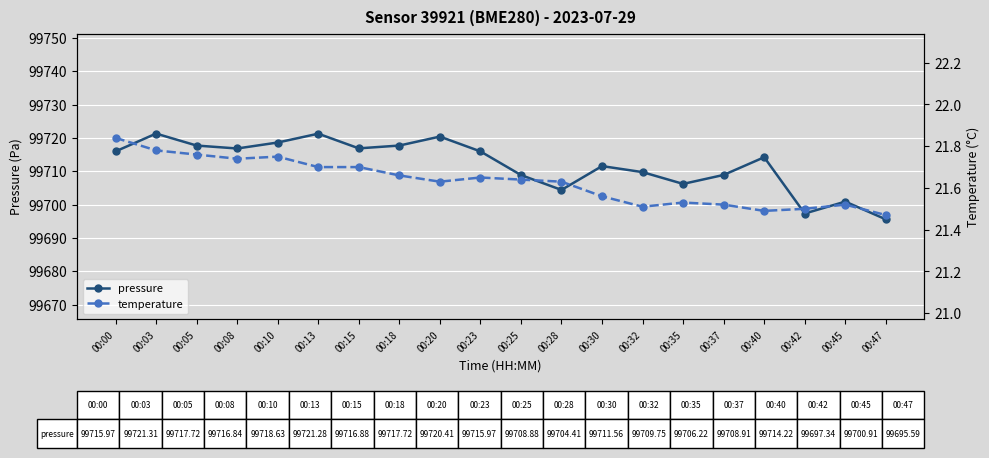

Which series has the largest range (max minus min)?

pressure